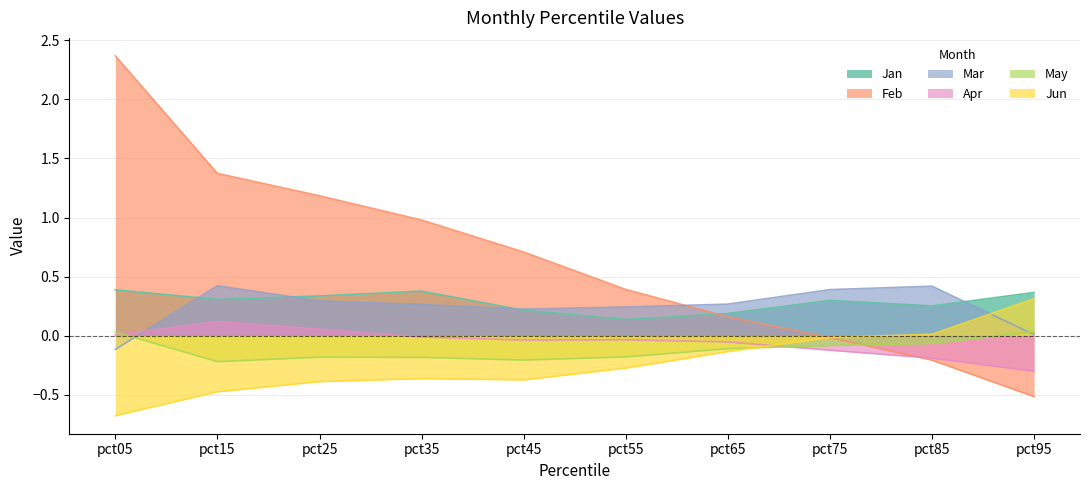

Reading left to right, list all the values displayed in this chart.

Jan: 0.4	0.3	0.3	0.4	0.2	0.1	0.2	0.3	0.3	0.4
Feb: 2.4	1.4	1.2	1.0	0.7	0.4	0.2	-0.0	-0.2	-0.5
Mar: -0.1	0.4	0.3	0.3	0.2	0.2	0.3	0.4	0.4	0.0
Apr: 0.0	0.1	0.1	-0.0	-0.0	-0.0	-0.1	-0.1	-0.2	-0.3
May: 0.0	-0.2	-0.2	-0.2	-0.2	-0.2	-0.1	-0.1	-0.1	0.0
Jun: -0.7	-0.5	-0.4	-0.4	-0.4	-0.3	-0.1	-0.0	0.0	0.3